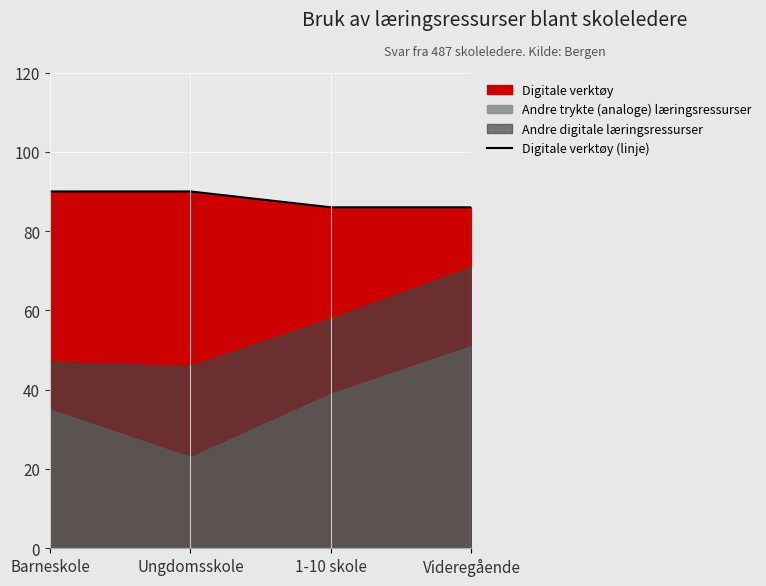

Which category has the lowest value across all series?

1-10 skole